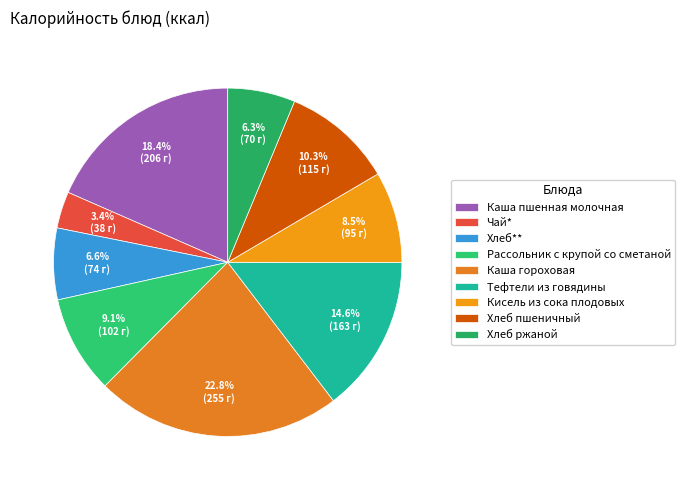

Which slice is the smallest?

Чай*